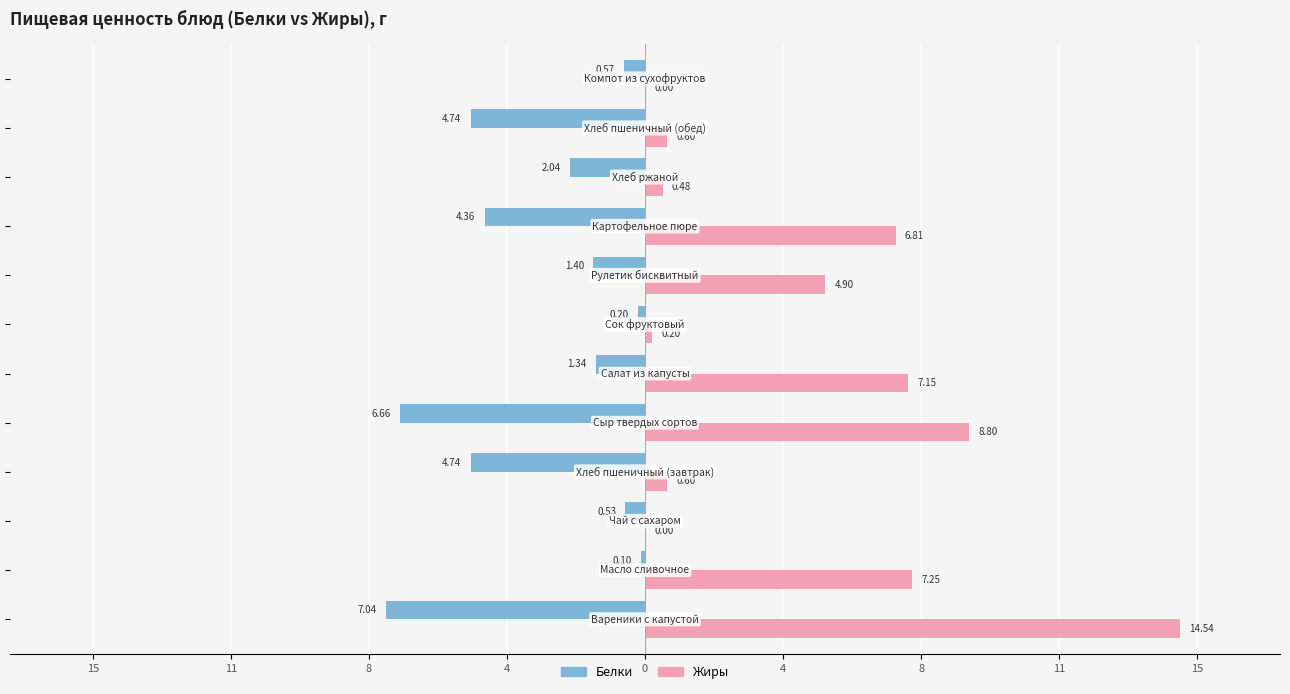

What are all the series names shown in the legend?

Белки, Жиры